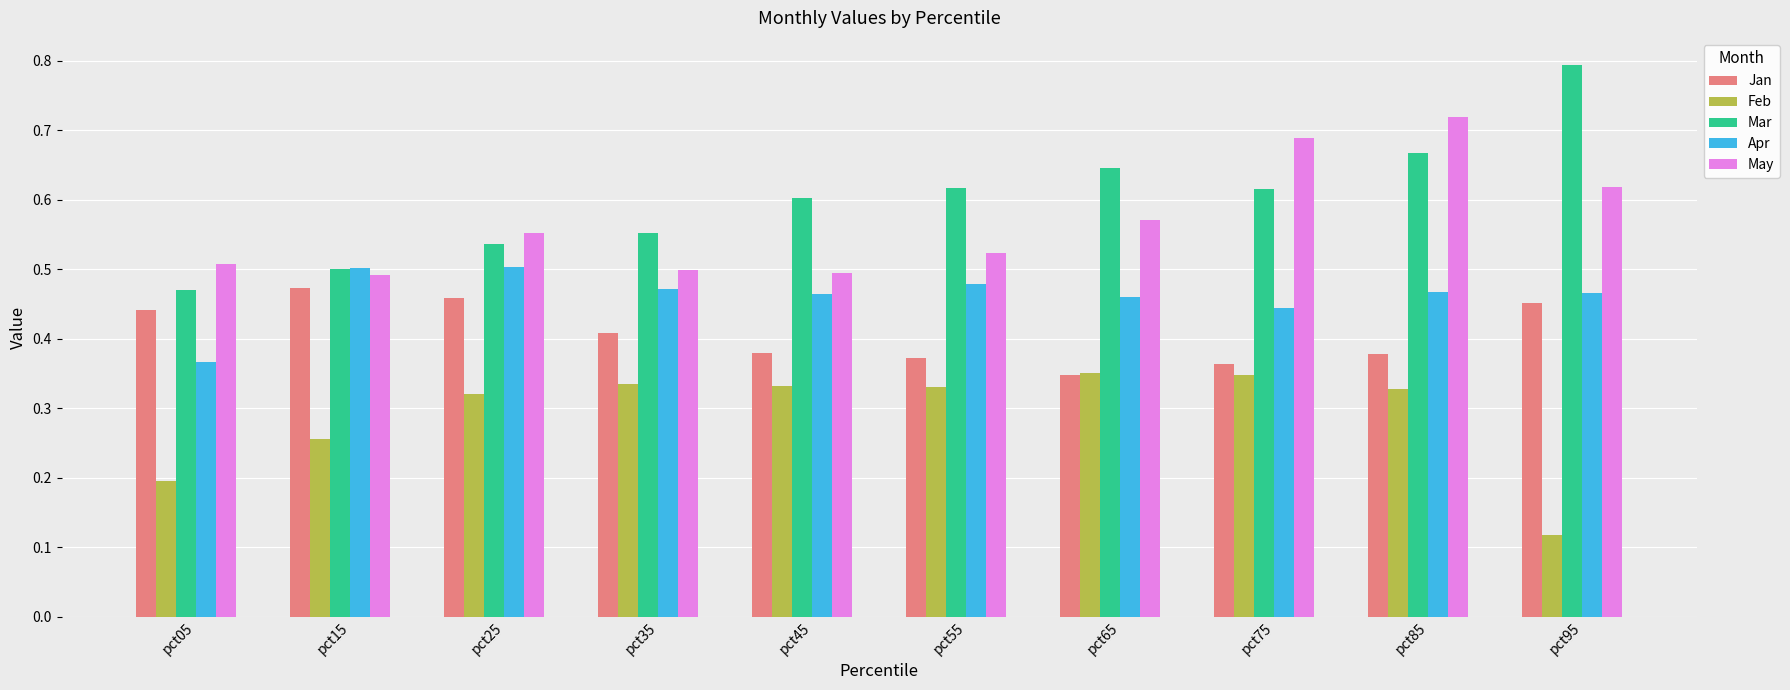

The May series shows 0.7 at pct05. True or false?

False